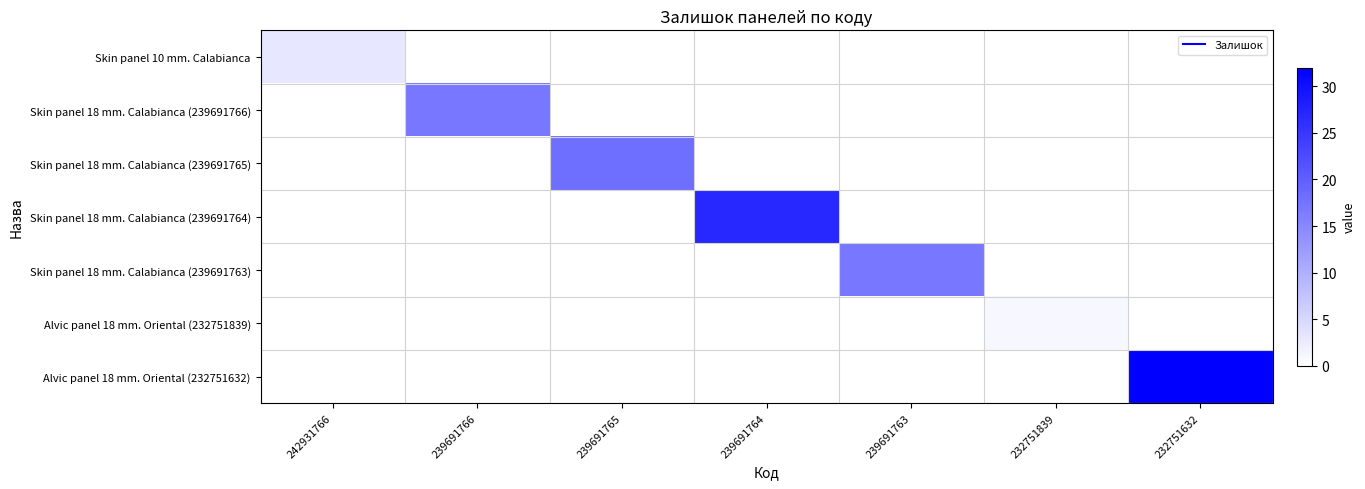

Between 239691765 and 239691764, which is larger?

239691765